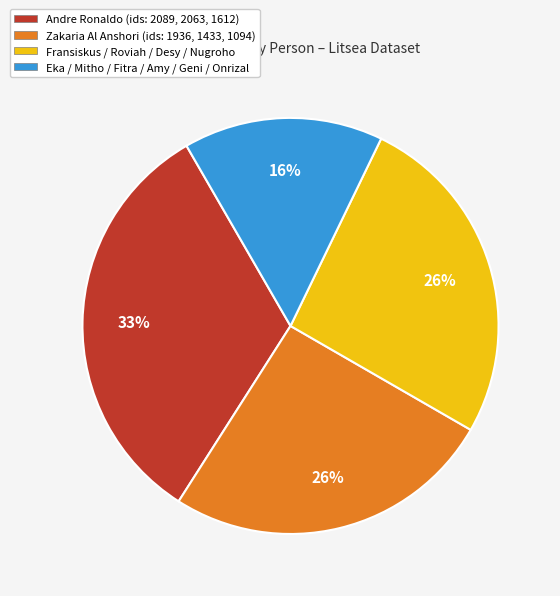

To the nearest percent, what percentage of the pie is Andre Ronaldo (ids: 2089, 2063, 1612)?

33%